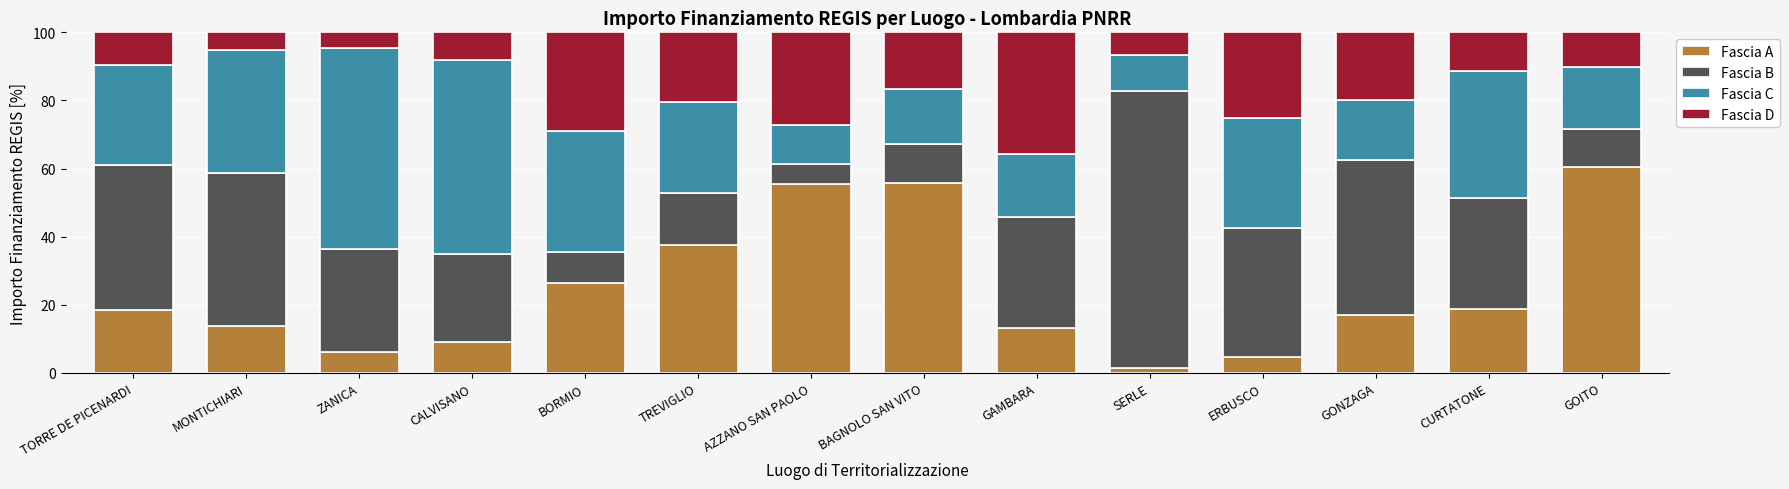

What is the total value across all series at BORMIO?

100.0